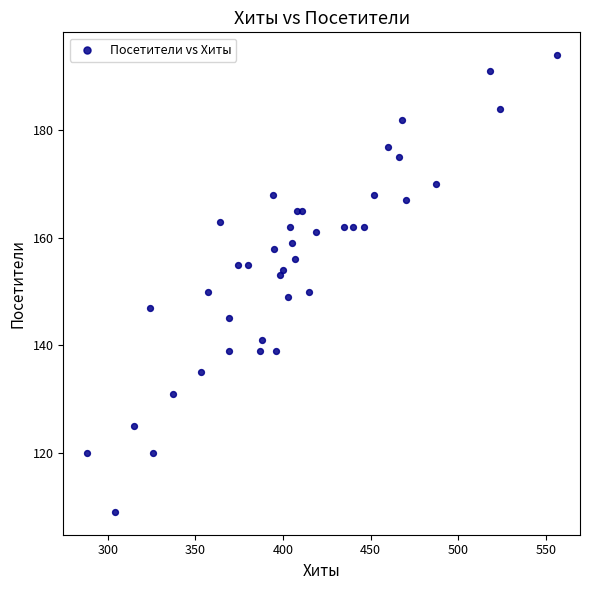

What is the range of X values (max minus min)?

268